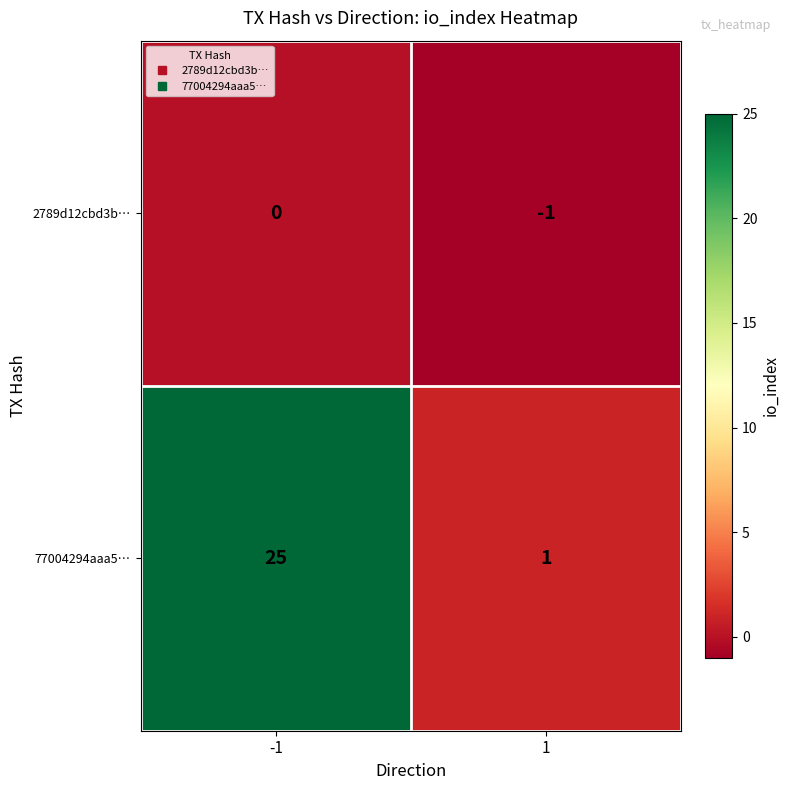

What is the difference between the maximum and minimum values in the 77004294aaa5… series?

24